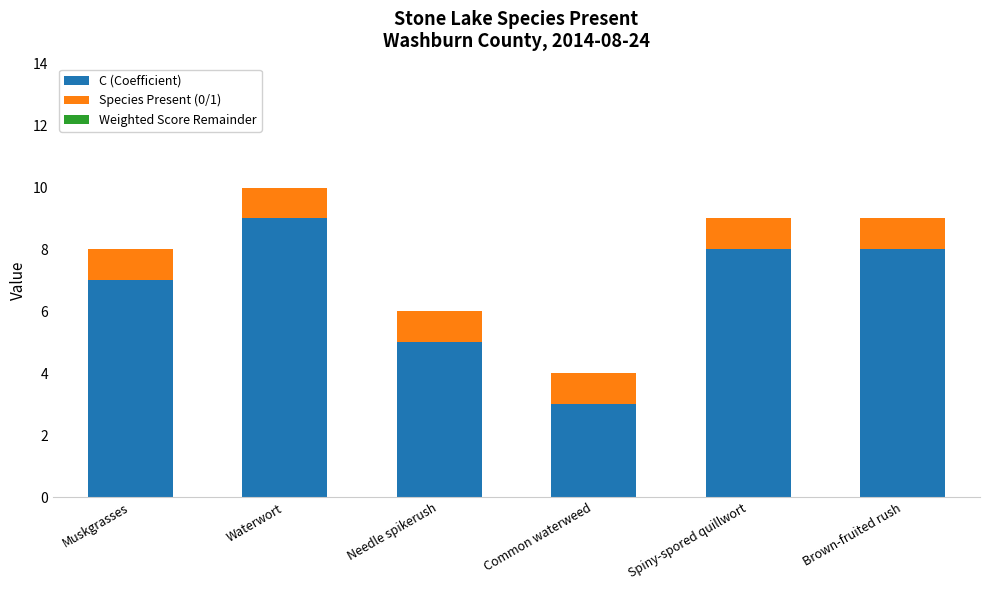

What is the difference between the C (Coefficient) values at Common waterweed and Spiny-spored quillwort?

5